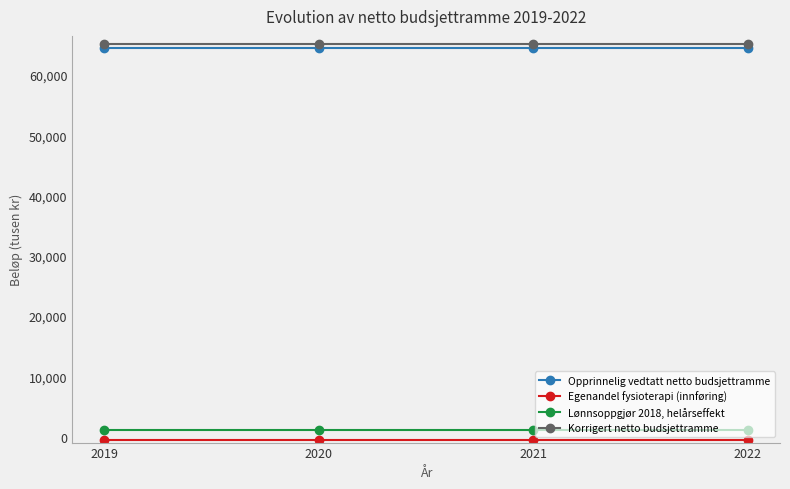

What is the value of the Lønnsoppgjør 2018, helårseffekt point at the 3rd from the left?

1100